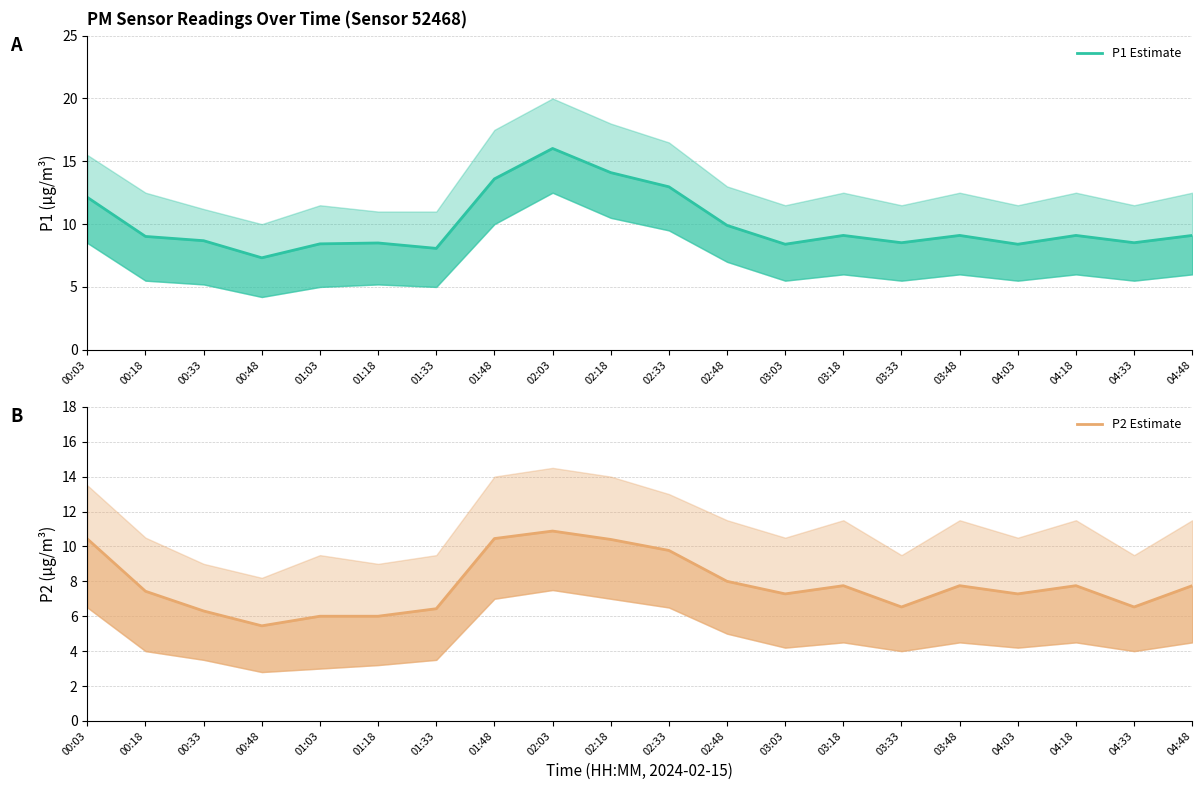

At how many categories does at least one series exceed 14?

2